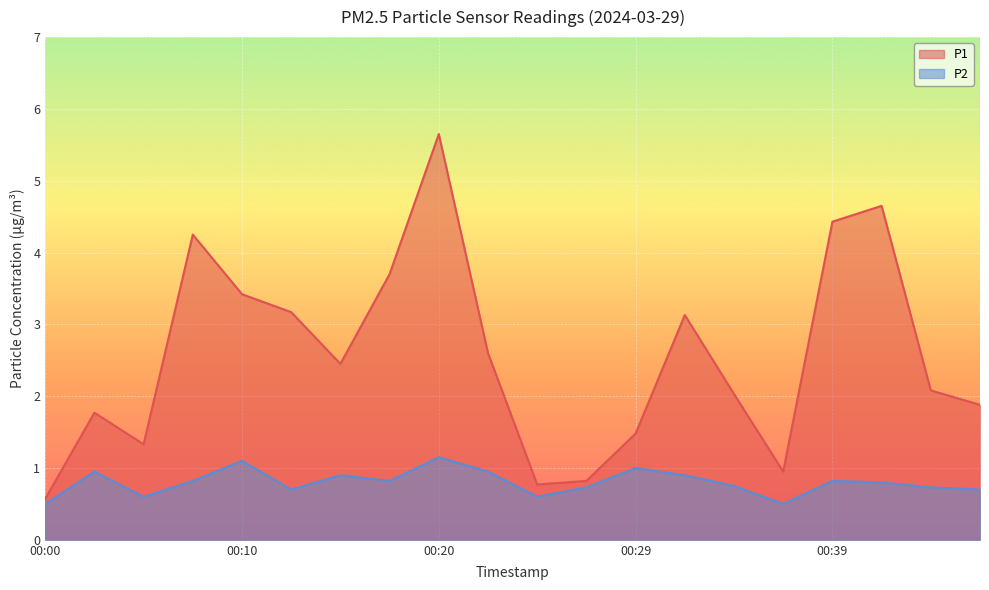

Where is P1 nearest to the value 3?

00:32